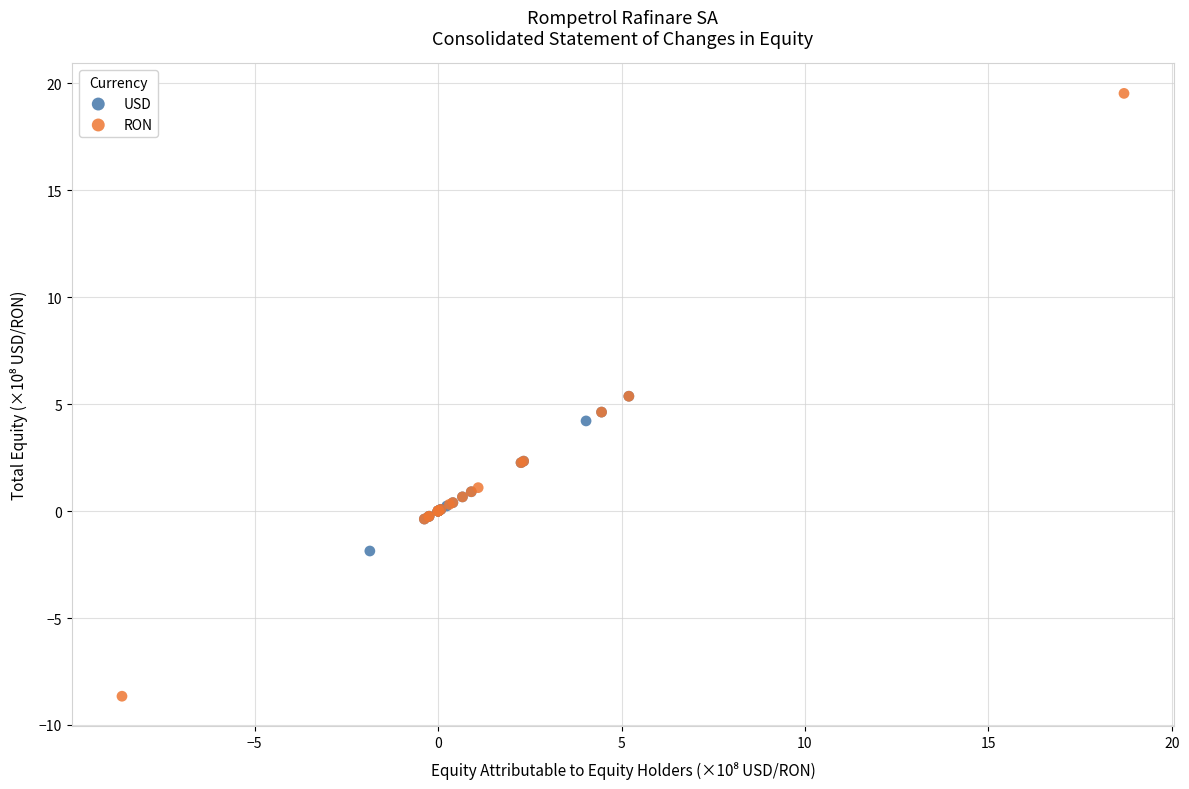

Which series contains the highest Y value?

RON